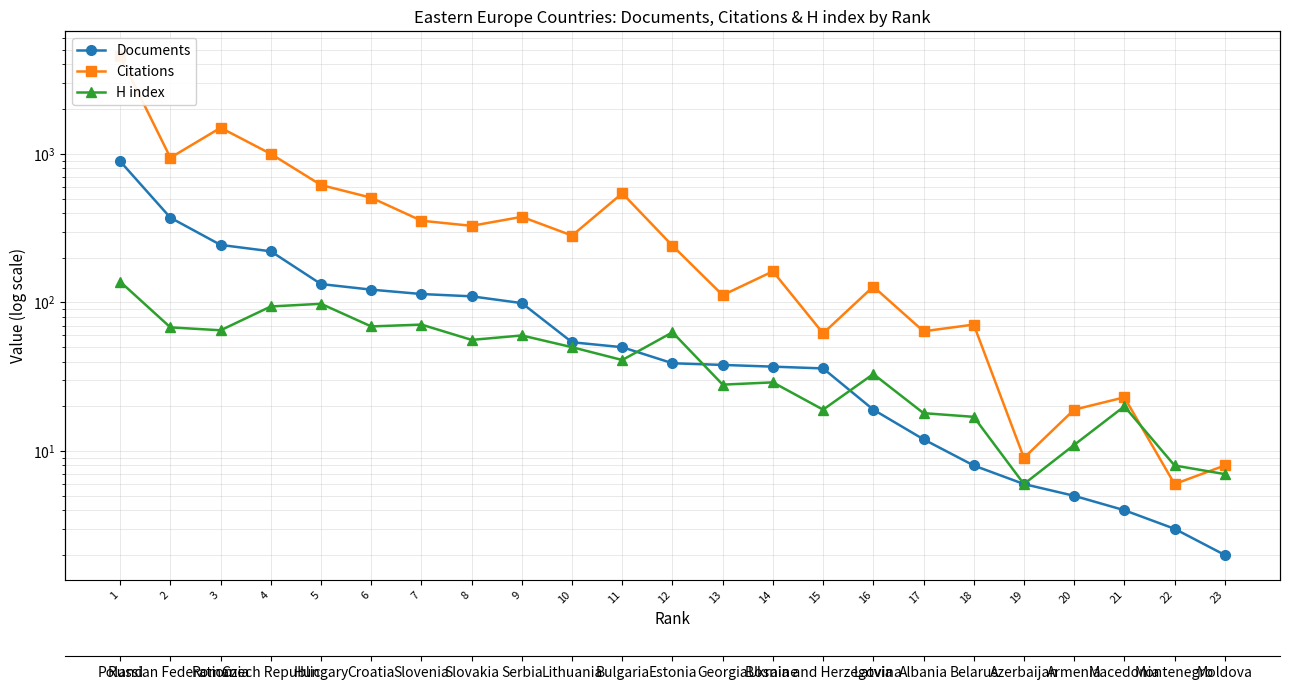

In H index, how many points are lower than both neighbors (excluding endpoints)?

7